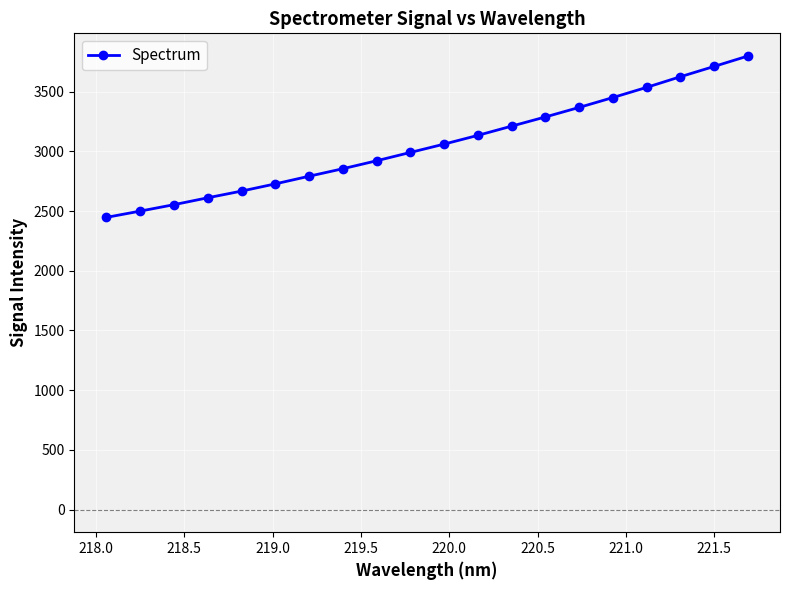

Is this an area chart (filled region under the line)?

No